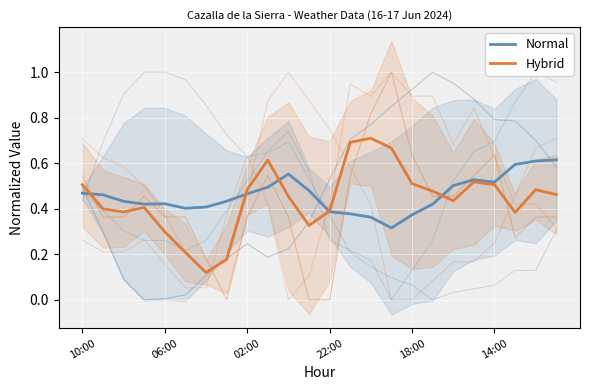

Reading left to right, extract all data points from this chart.

Normal: 0.5	0.5	0.4	0.4	0.4	0.4	0.4	0.4	0.5	0.5	0.6	0.5	0.4	0.4	0.4	0.3	0.4	0.4	0.5	0.5	0.5	0.6	0.6	0.6
Hybrid: 0.5	0.4	0.4	0.4	0.3	0.2	0.1	0.2	0.5	0.6	0.5	0.3	0.4	0.7	0.7	0.7	0.5	0.5	0.4	0.5	0.5	0.4	0.5	0.5